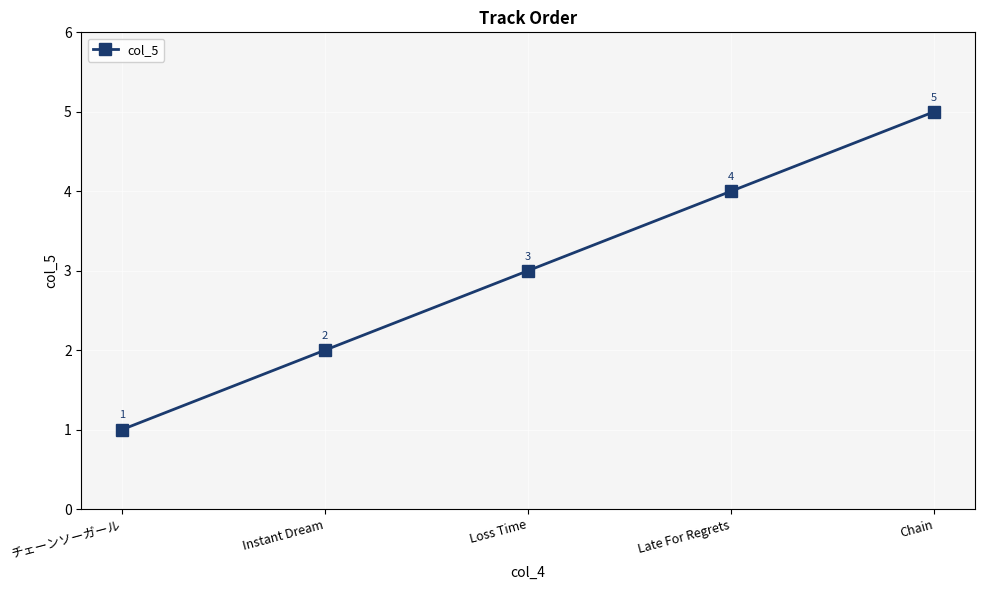

List the labels in order of value, largest first.

Chain, Late For Regrets, Loss Time, Instant Dream, チェーンソーガール